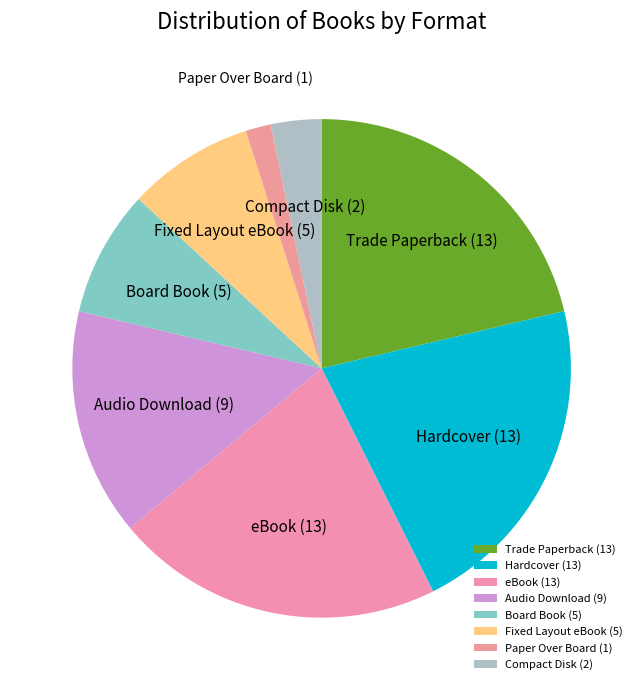

Between Compact Disk and Hardcover, which is larger?

Hardcover